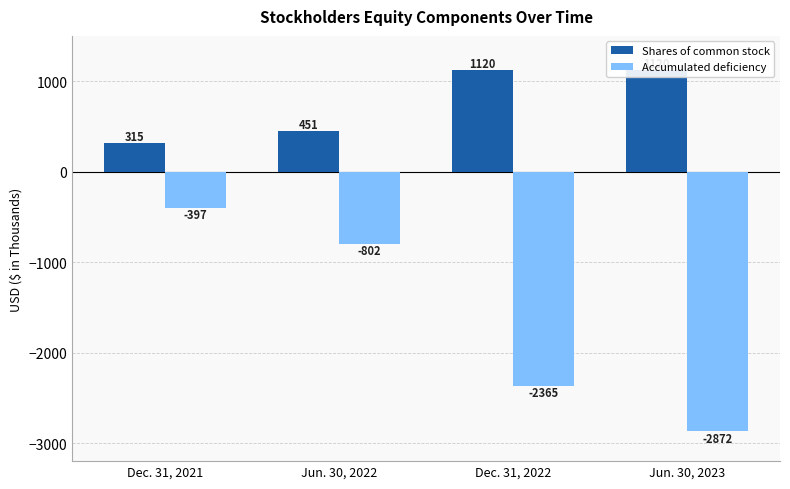

Rank the series at Dec. 31, 2021 from highest to lowest value.

Shares of common stock, Accumulated deficiency